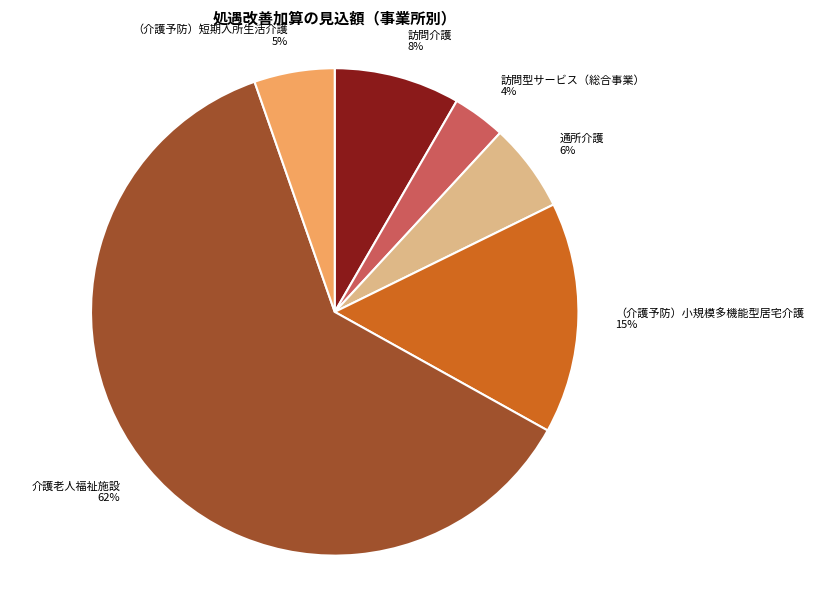

Do 通所介護 and 訪問介護 together represent more than half of the pie?

No